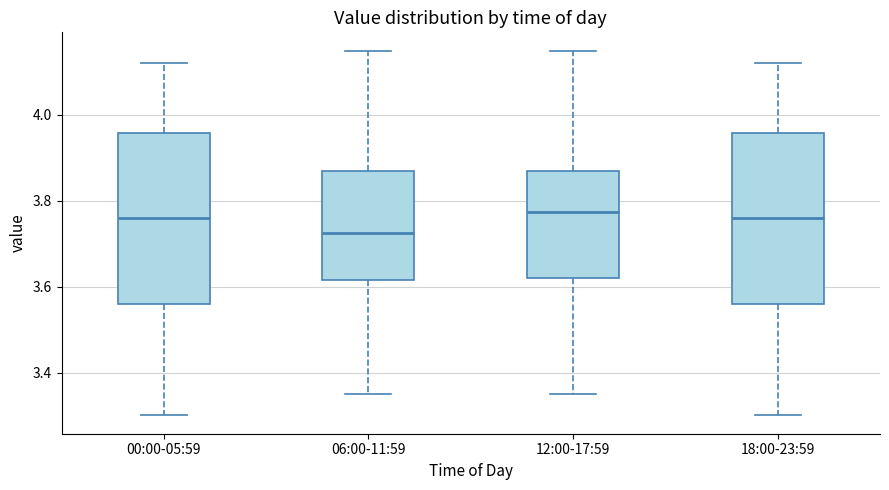

Reading left to right, transcribe this box plot: for each box, give where its median line is, the range the box spans, and where its two whiskers end, as read against the y-axis. The values are not printed on the chart, so give them approximately, as read against the axis.

00:00-05:59: median 3.76, box 3.56 to 3.96, whiskers 3.30 to 4.12
06:00-11:59: median 3.72, box 3.62 to 3.88, whiskers 3.36 to 4.16
12:00-17:59: median 3.78, box 3.62 to 3.88, whiskers 3.36 to 4.16
18:00-23:59: median 3.76, box 3.56 to 3.96, whiskers 3.30 to 4.12